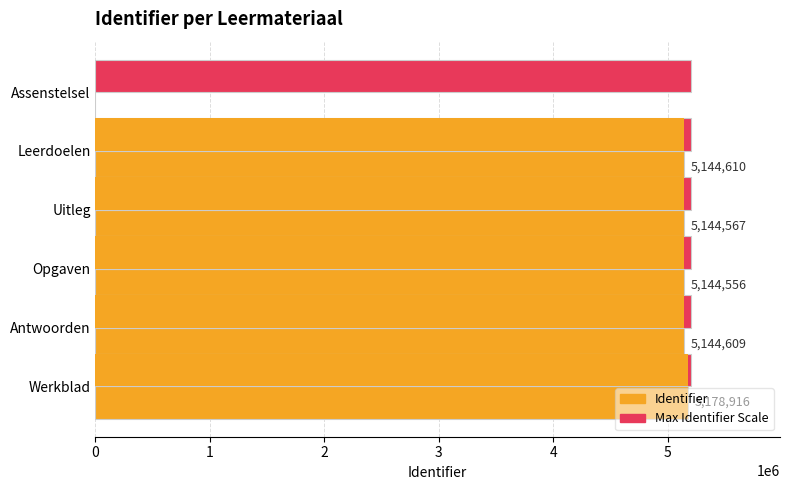

What is the value of the Identifier bar at the 2nd from the left?

5144610.0